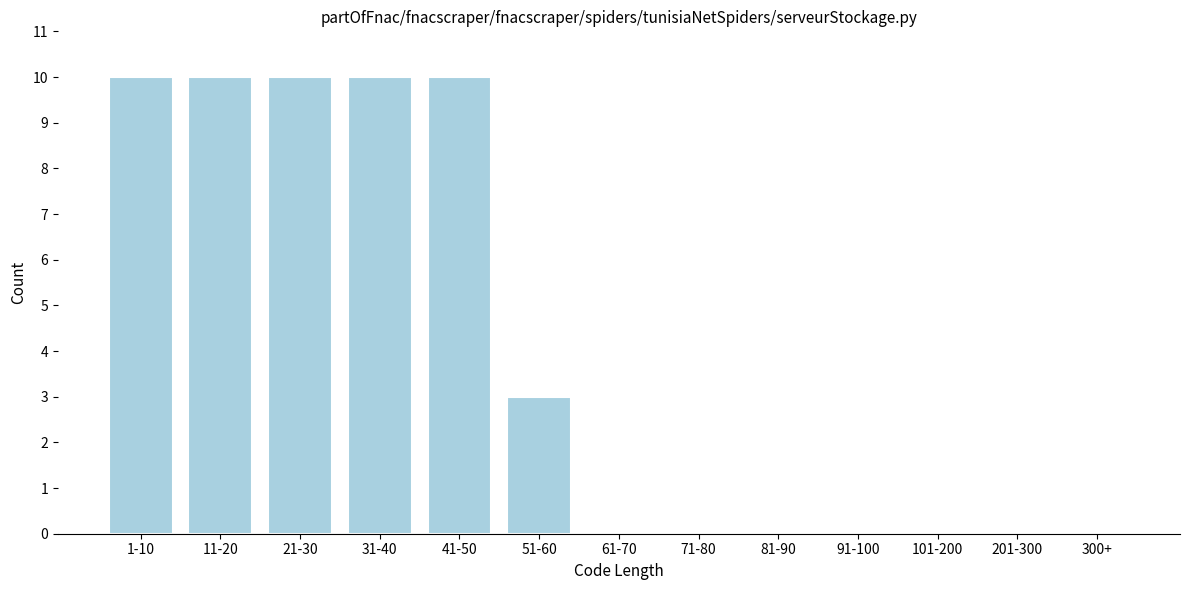

Reading right to left, extract all data points from this chart.

300+=0	201-300=0	101-200=0	91-100=0	81-90=0	71-80=0	61-70=0	51-60=3	41-50=10	31-40=10	21-30=10	11-20=10	1-10=10